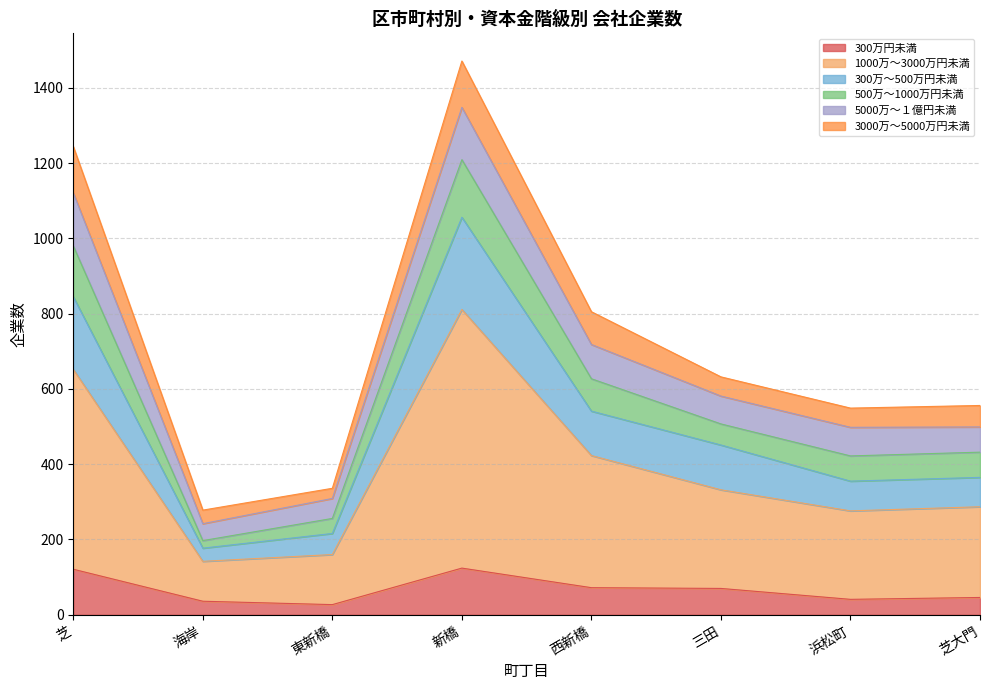

At which category is the sum across all series the highest?

新橋